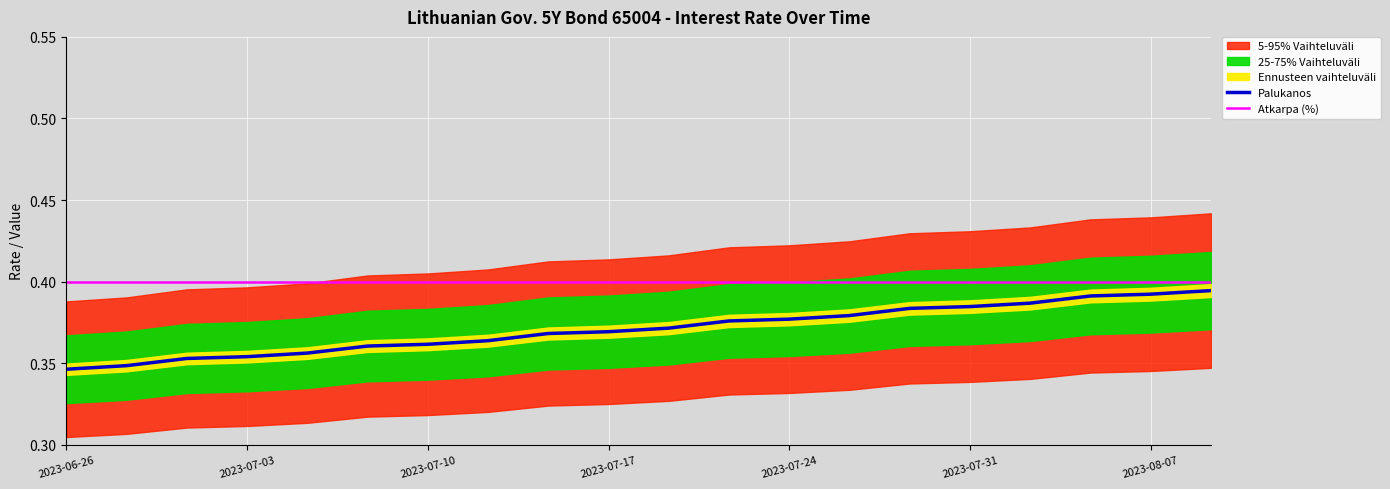

The value of Atkarpa (%) at 10 is 0.2. True or false?

False